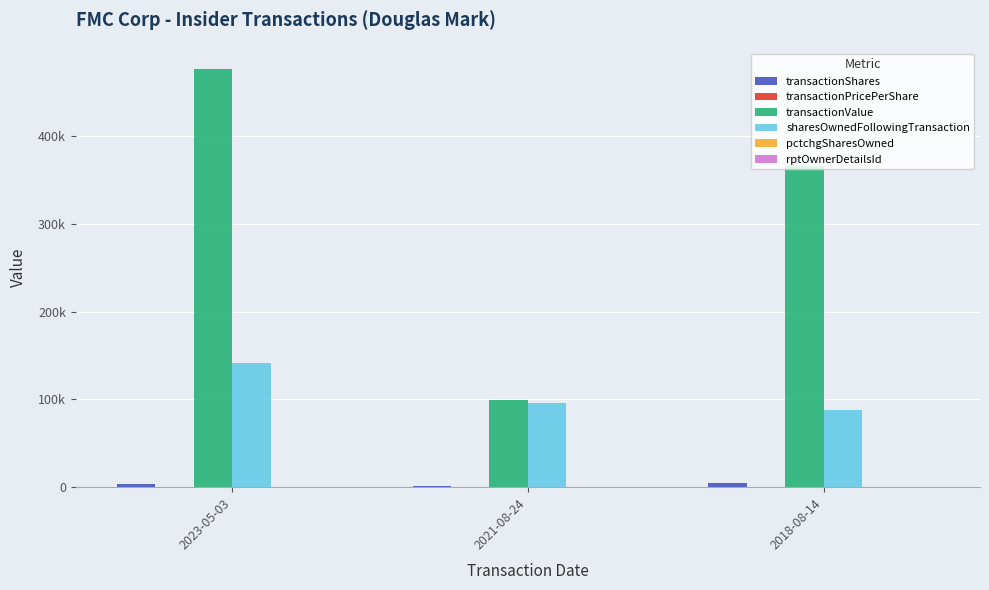

How many data points does each series have?

3